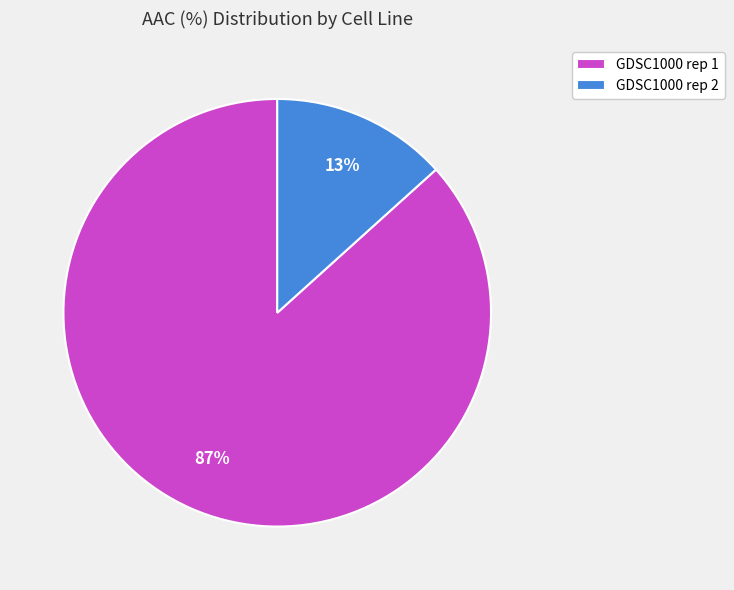

To the nearest percent, what is the combined percentage of GDSC1000 rep 2 and GDSC1000 rep 1?

100%